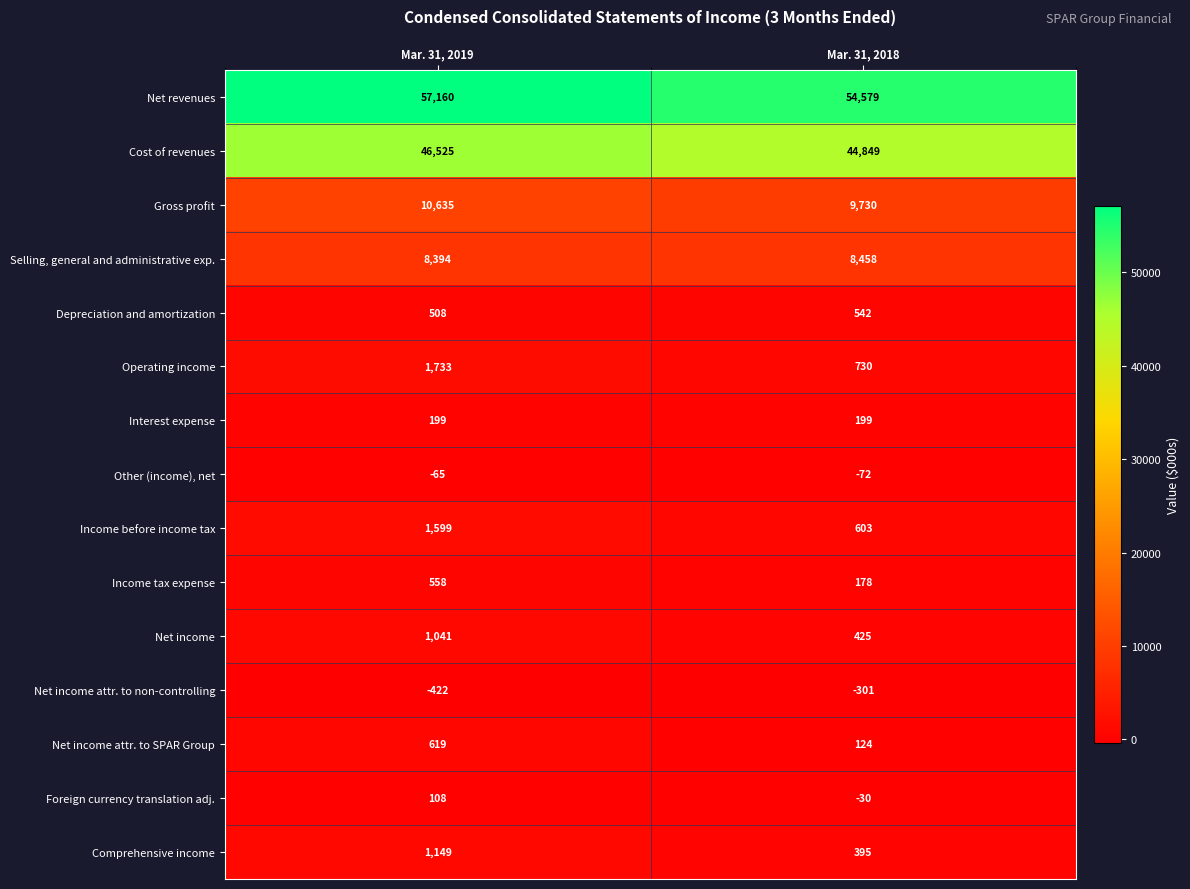

Between Mar. 31, 2019 and Mar. 31, 2018, which series saw the biggest shift?

Net revenues